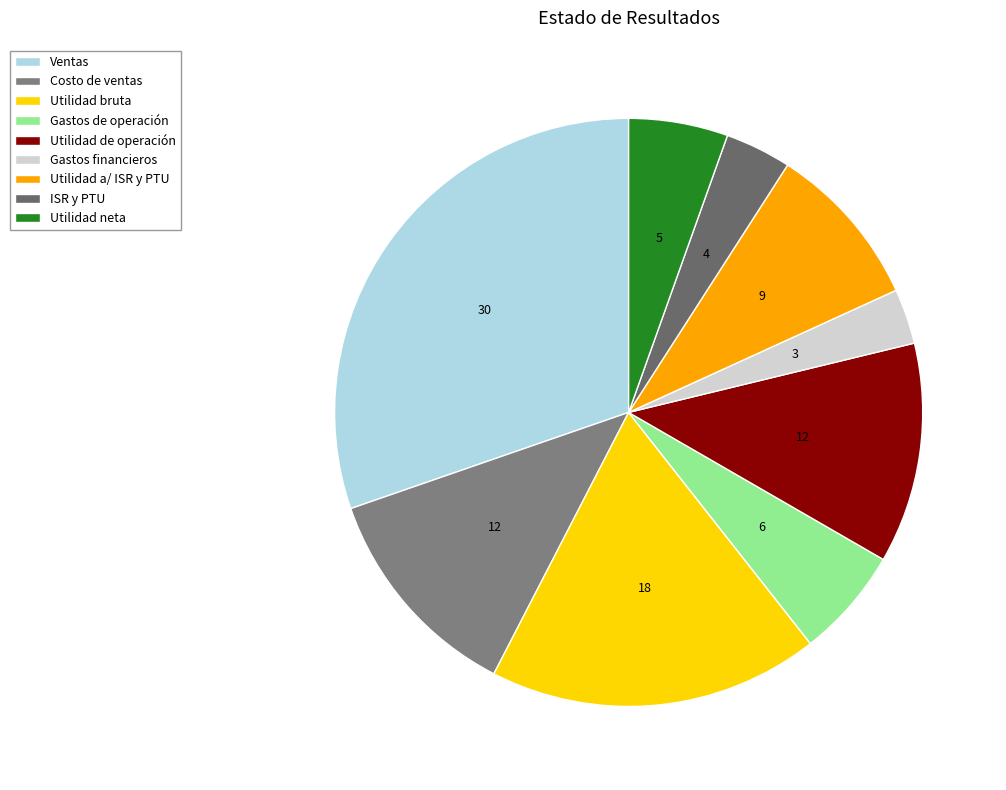

Which slice is the largest?

Ventas